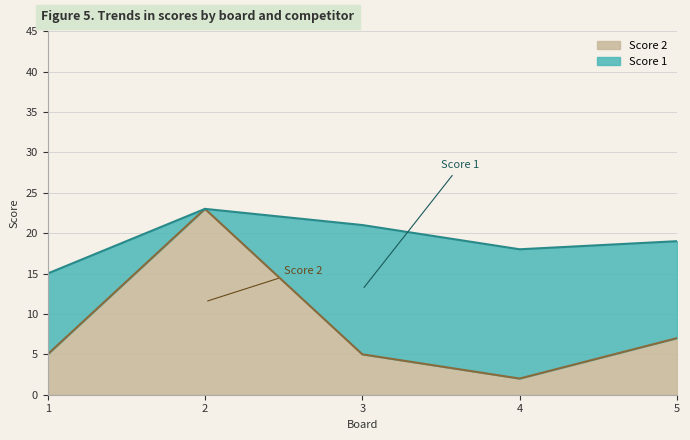

What is the average value?

8